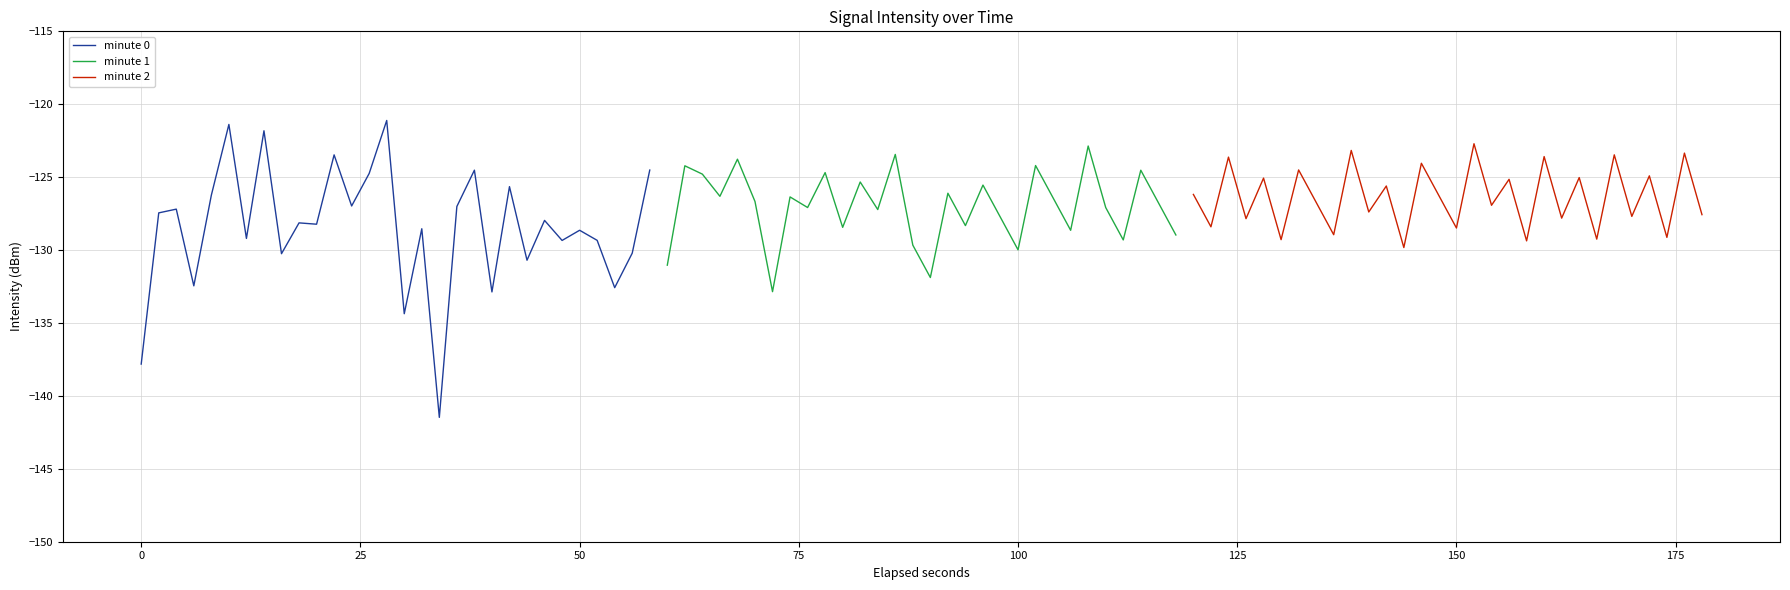

How many data points does each series have?

30